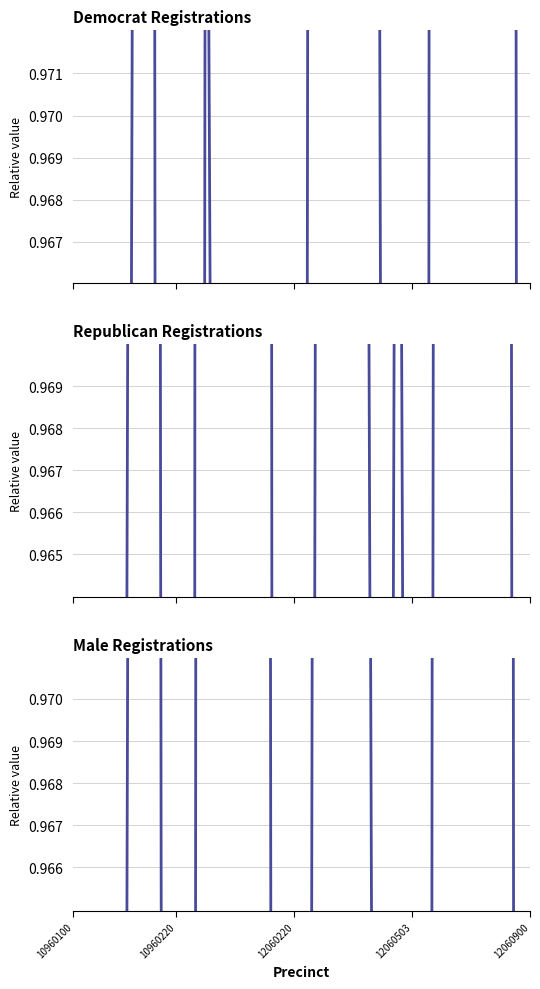

Which series has the largest total across all categories?

Democrat Registrations